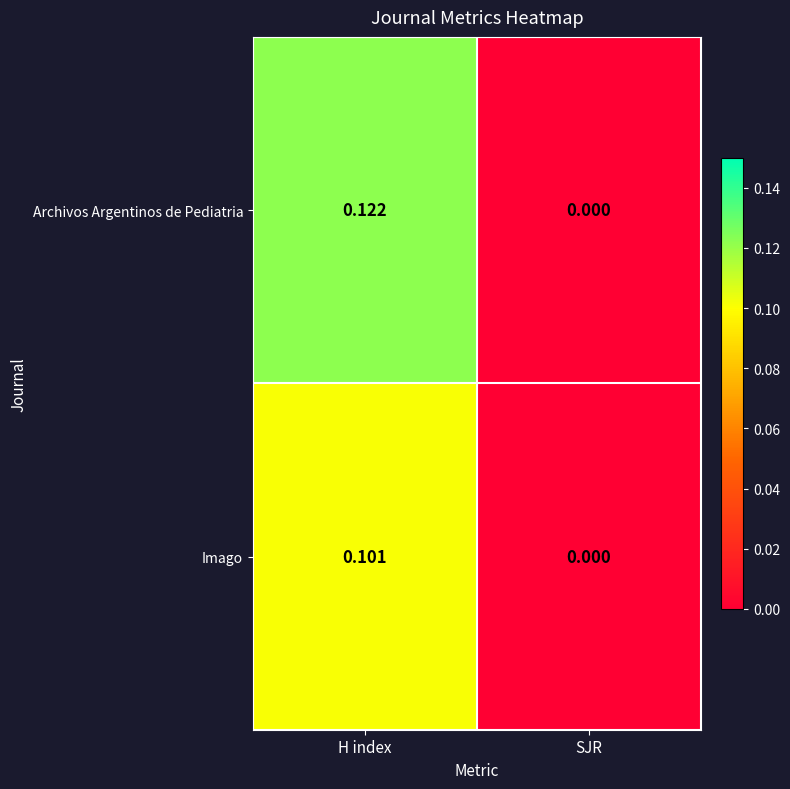

At which category is the sum across all series the highest?

H index